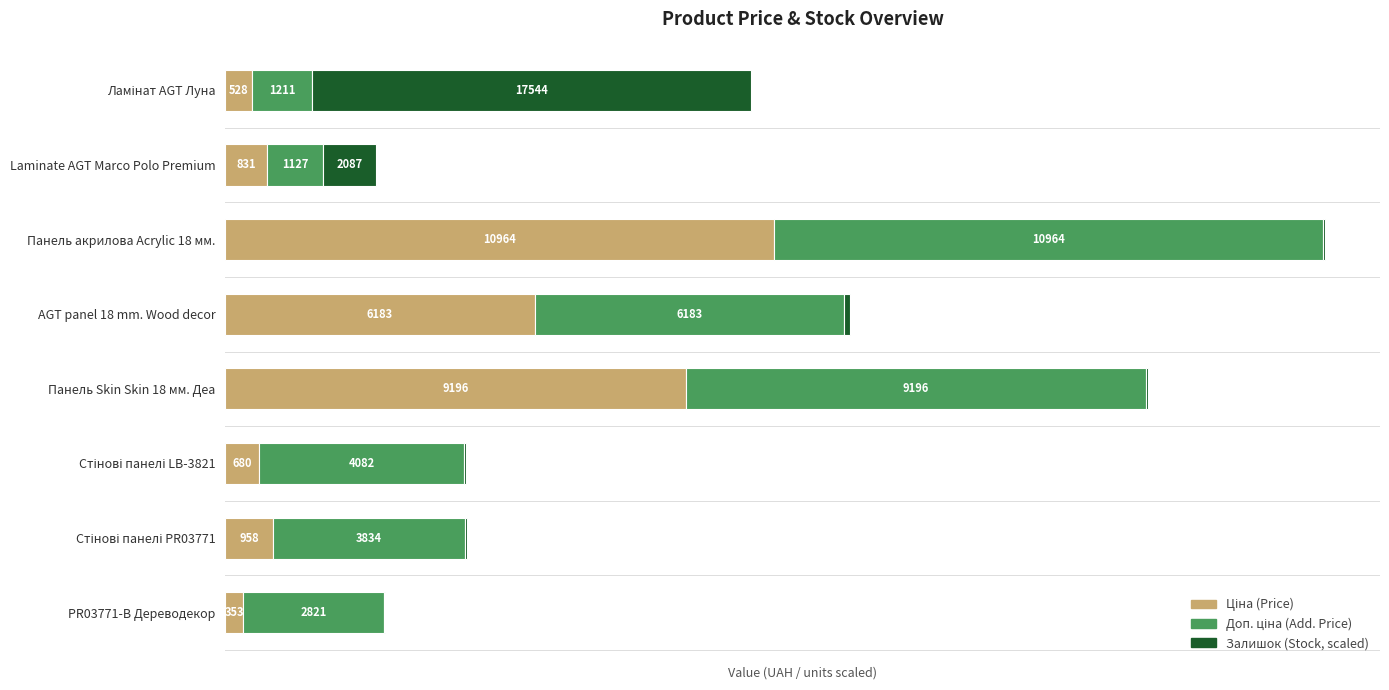

At which category is the sum across all series the highest?

Панель акрилова Acrylic 18 мм.